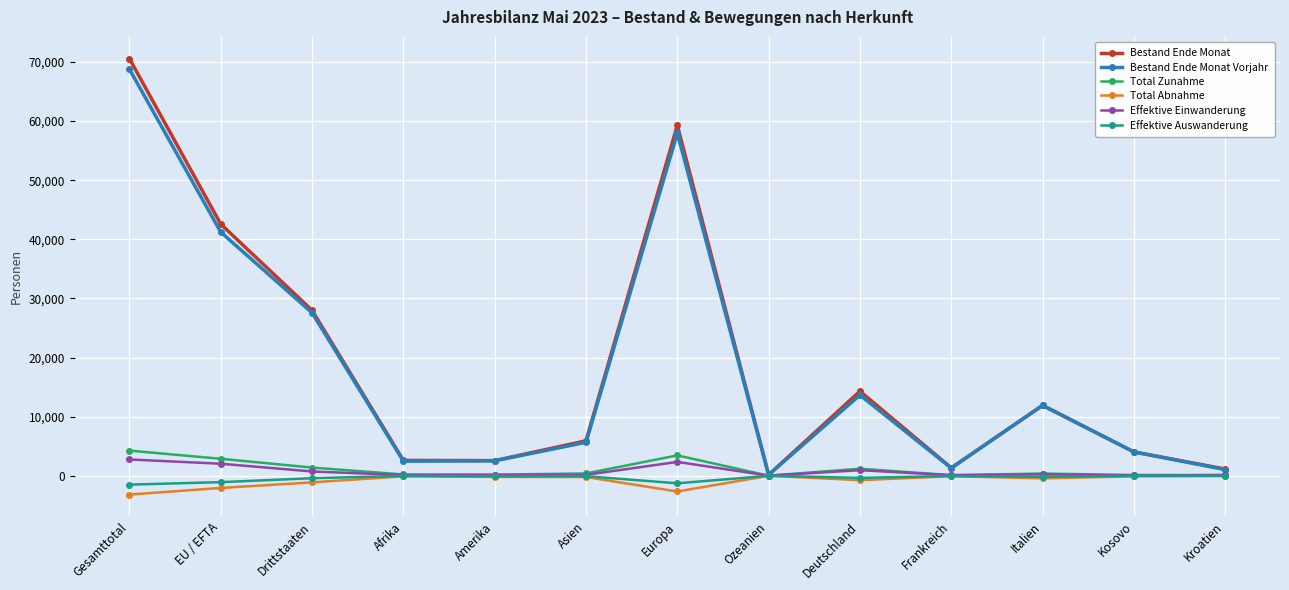

At which category is the sum across all series the highest?

Gesamttotal